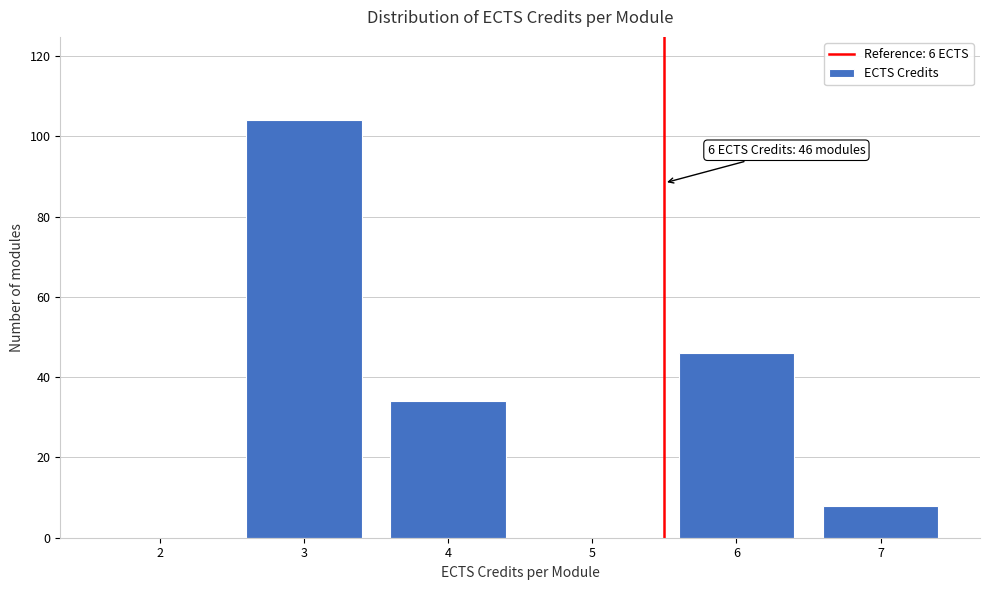

Reading left to right, what are all the values shown in this chart?

2=0	3=104	4=34	5=0	6=46	7=8